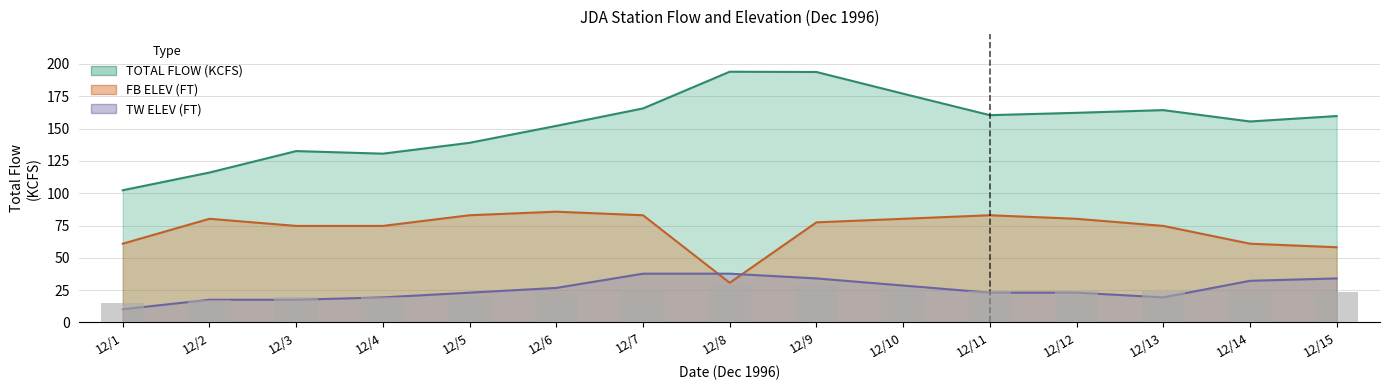

Which category has the lowest value in the FB ELEV (FT) upper series?

12/8